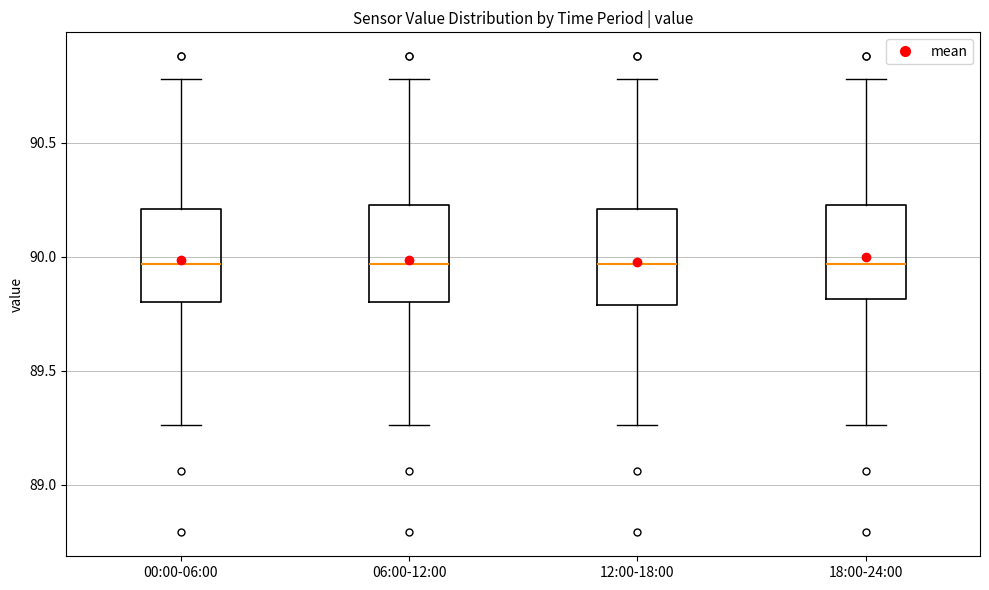

Reading left to right, read every box against the y-axis: the position of its median line, the range the box covers, and the ends of its whiskers. The values are not printed on the chart, so give them approximately, as read against the axis.

00:00-06:00: median 89.95, box 89.80 to 90.20, whiskers 89.25 to 90.80
06:00-12:00: median 89.95, box 89.80 to 90.25, whiskers 89.25 to 90.80
12:00-18:00: median 89.95, box 89.80 to 90.20, whiskers 89.25 to 90.80
18:00-24:00: median 89.95, box 89.80 to 90.25, whiskers 89.25 to 90.80